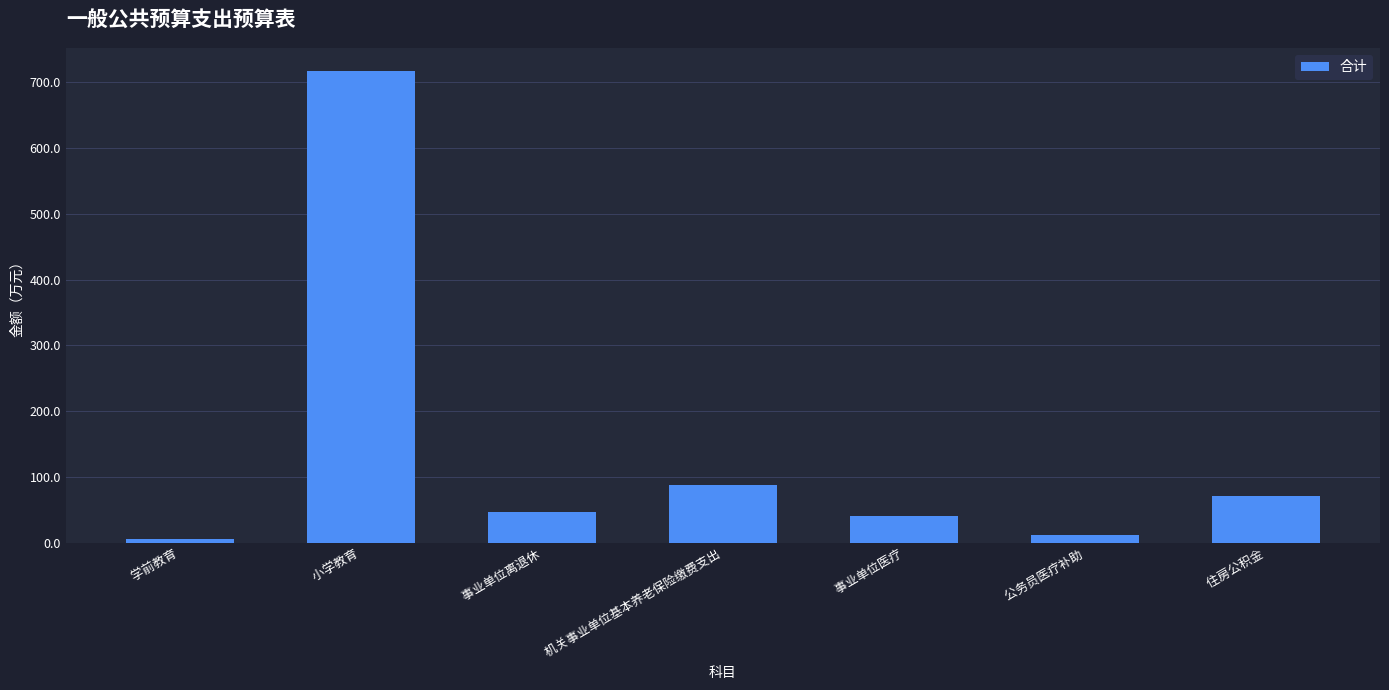

Does the chart contain any negative values?

No